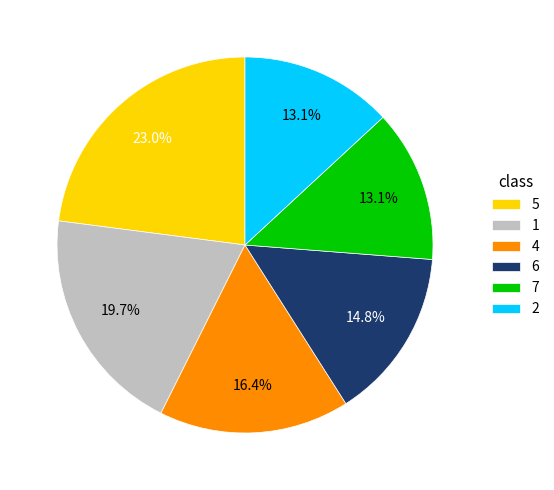

Does 2 account for over 50% of the chart?

No